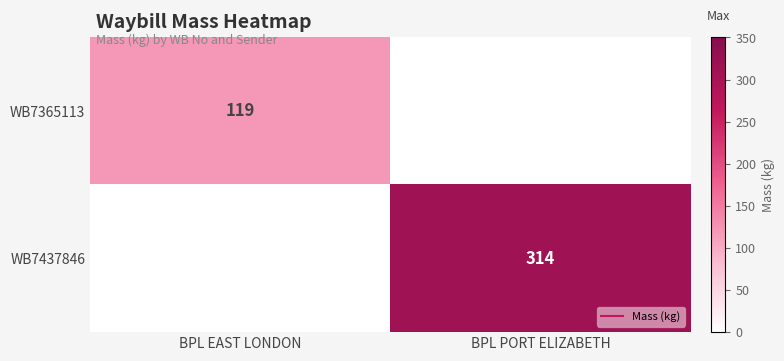

Which category has the highest value across all series?

BPL PORT ELIZABETH